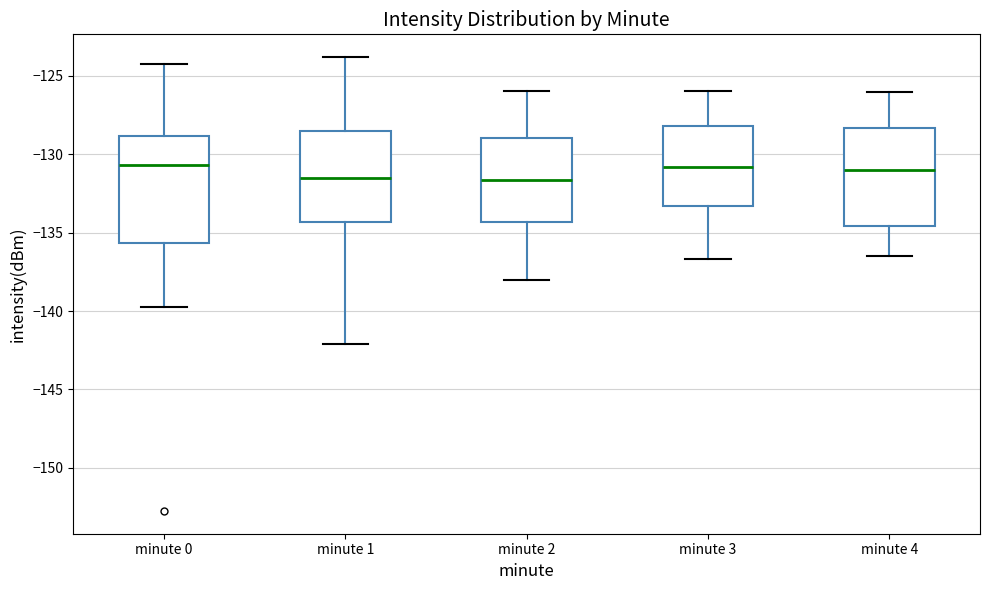

Reading left to right, read every box against the y-axis: the position of its median line, the range the box covers, and the ends of its whiskers. The values are not printed on the chart, so give them approximately, as read against the axis.

minute 0: median -130.5, box -135.5 to -129.0, whiskers -139.5 to -124.0
minute 1: median -131.5, box -134.5 to -128.5, whiskers -142.0 to -124.0
minute 2: median -131.5, box -134.5 to -129.0, whiskers -138.0 to -126.0
minute 3: median -131.0, box -133.5 to -128.0, whiskers -136.5 to -126.0
minute 4: median -131.0, box -134.5 to -128.5, whiskers -136.5 to -126.0